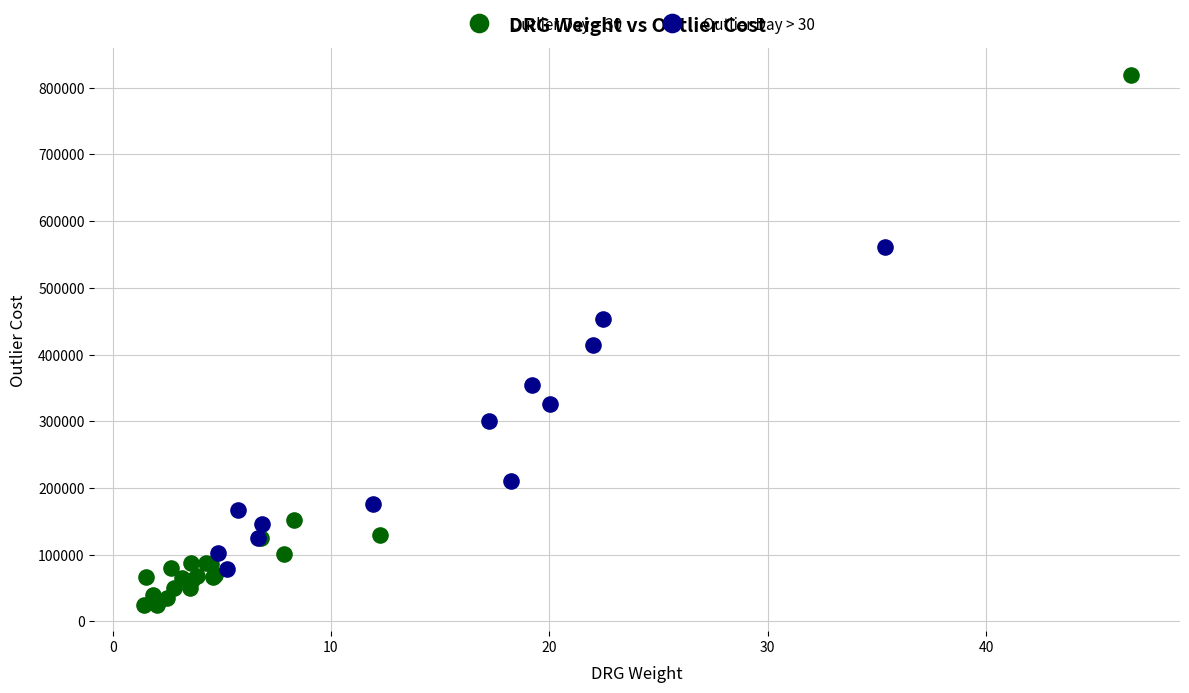

Which series reaches the minimum Y coordinate?

Outlier Day = 30